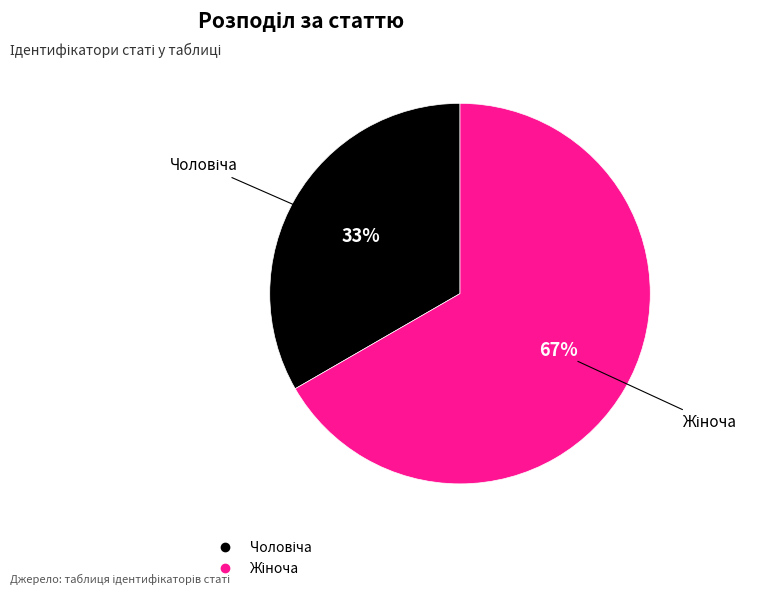

Does any single category account for the majority?

Yes